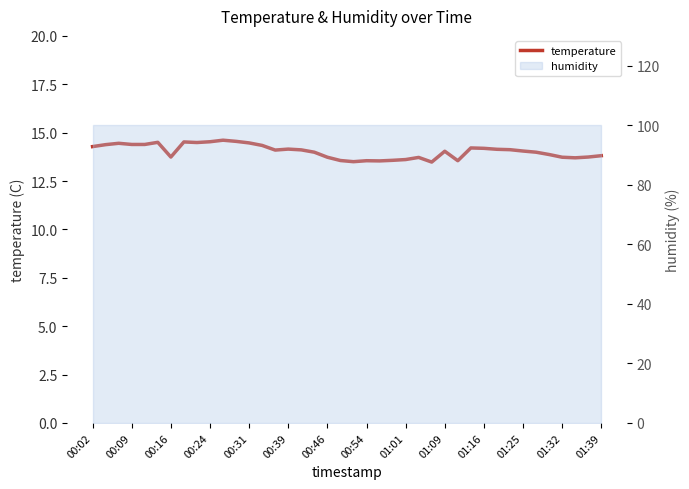

Count the number of values greater than 14.

22